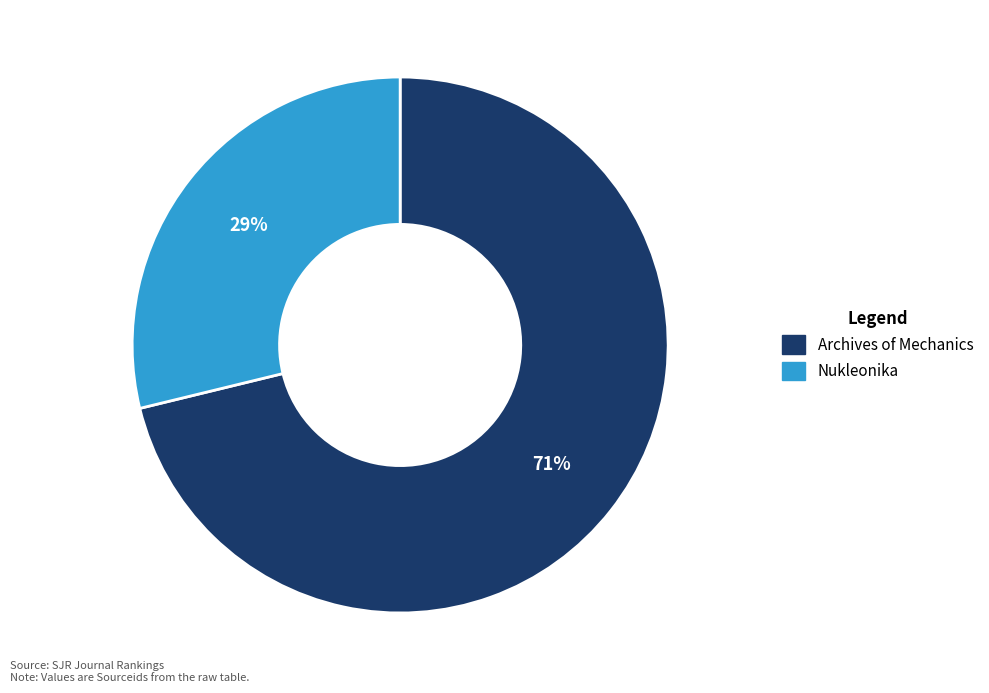

Between Nukleonika and Archives of Mechanics, which is larger?

Archives of Mechanics